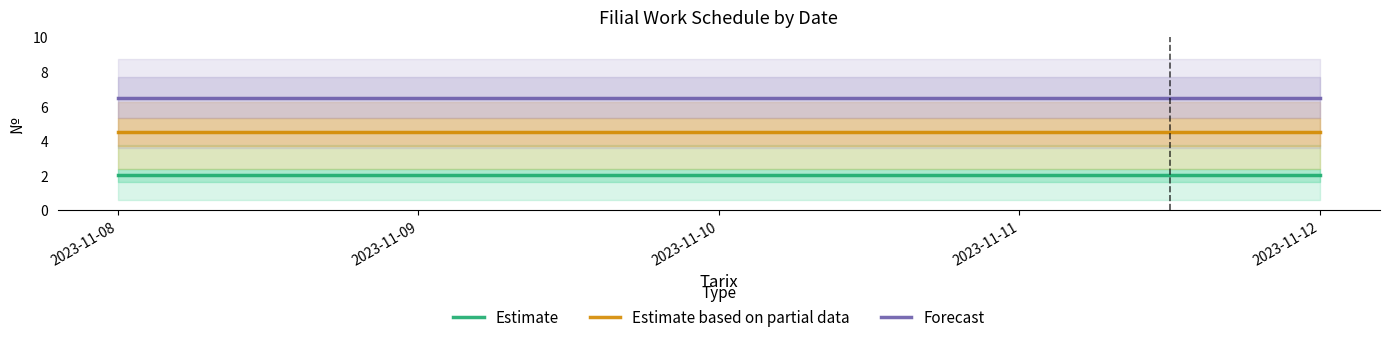

Rank the categories by Forecast value from lowest to highest.

2023-11-08, 2023-11-09, 2023-11-10, 2023-11-11, 2023-11-12